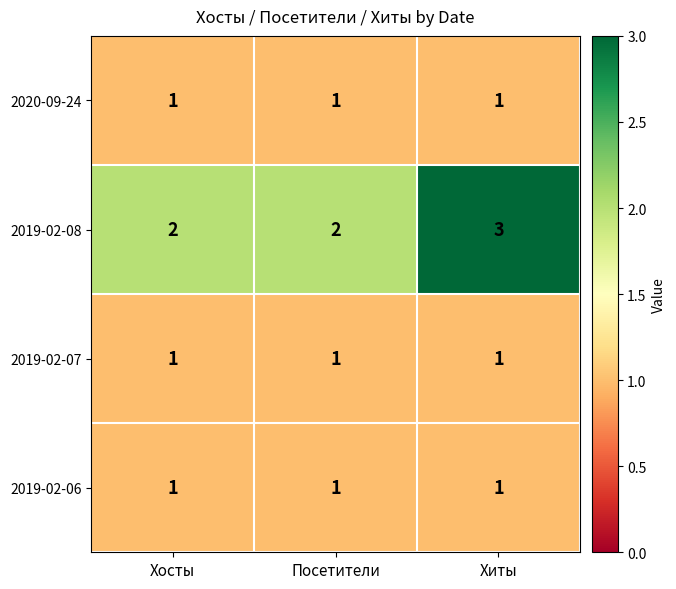

Reading right to left, extract all data points from this chart.

2020-09-24: 1	1	1
2019-02-08: 3	2	2
2019-02-07: 1	1	1
2019-02-06: 1	1	1